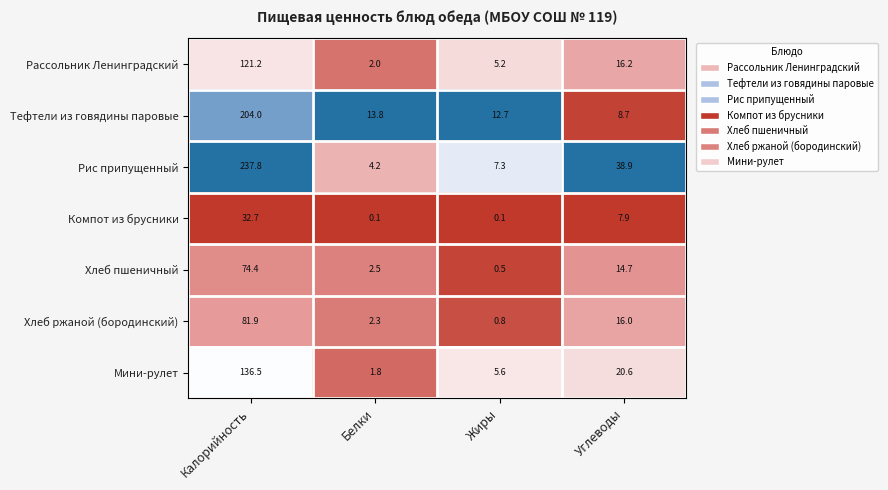

The value of Компот из брусники at Жиры is 0.1. True or false?

True